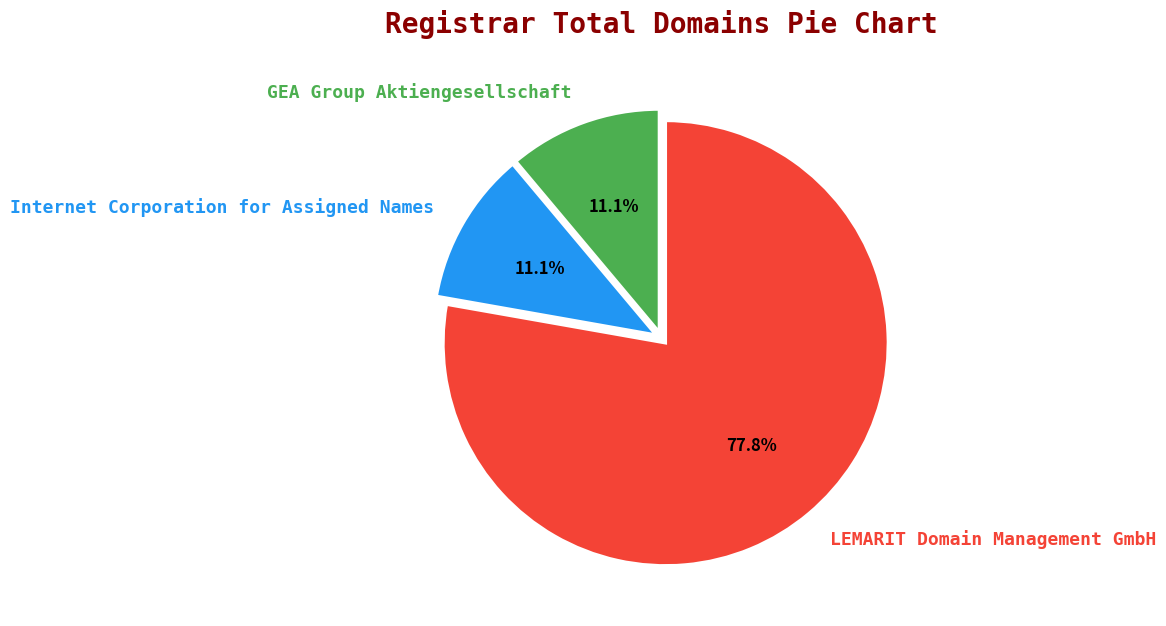

Does LEMARIT Domain Management GmbH represent more than half of the total?

Yes